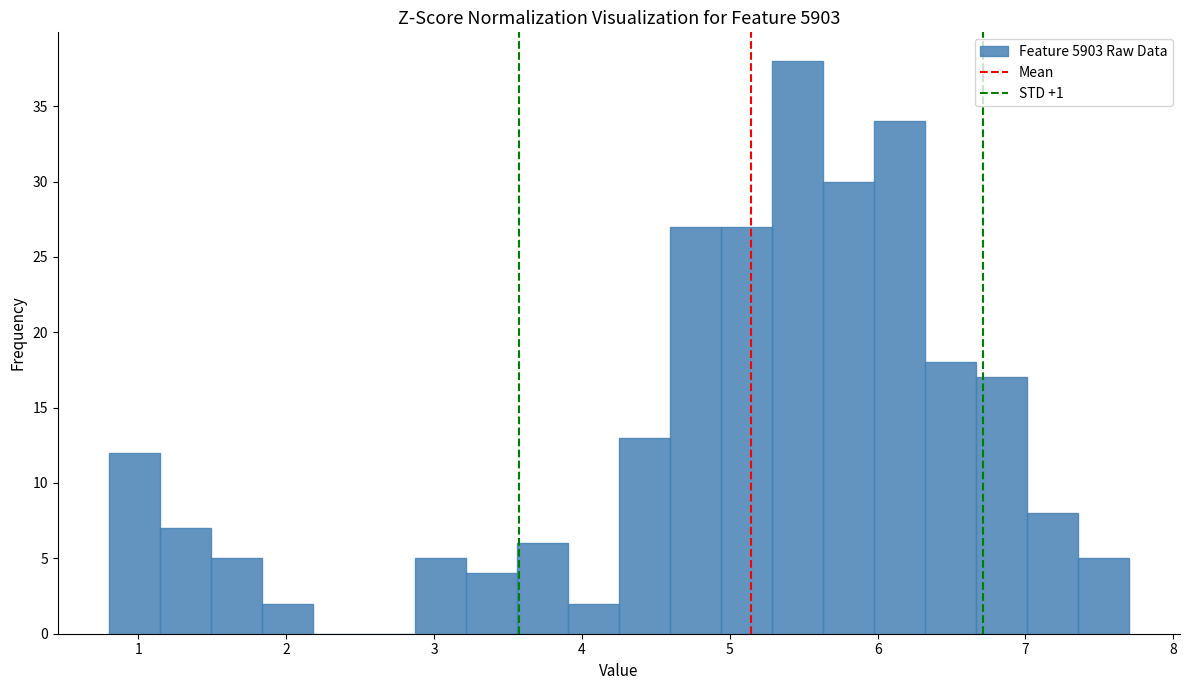

Around what value on the x-axis is the tallest bar? Give the approximate position of its centre, as read against the axis.

5.5